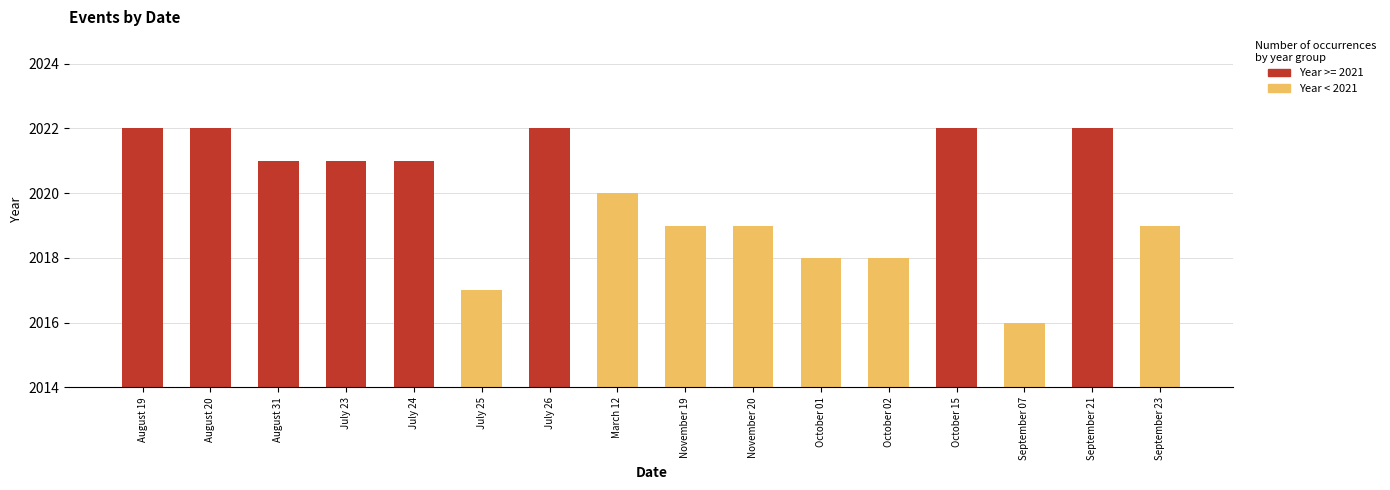

What position from the right is March 12?

9